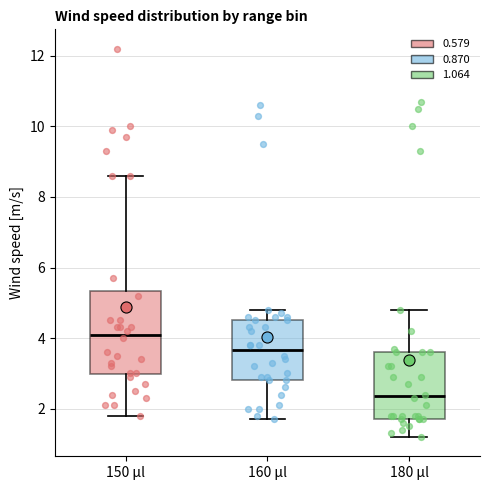

Which box's median line is the lowest?

180 μl